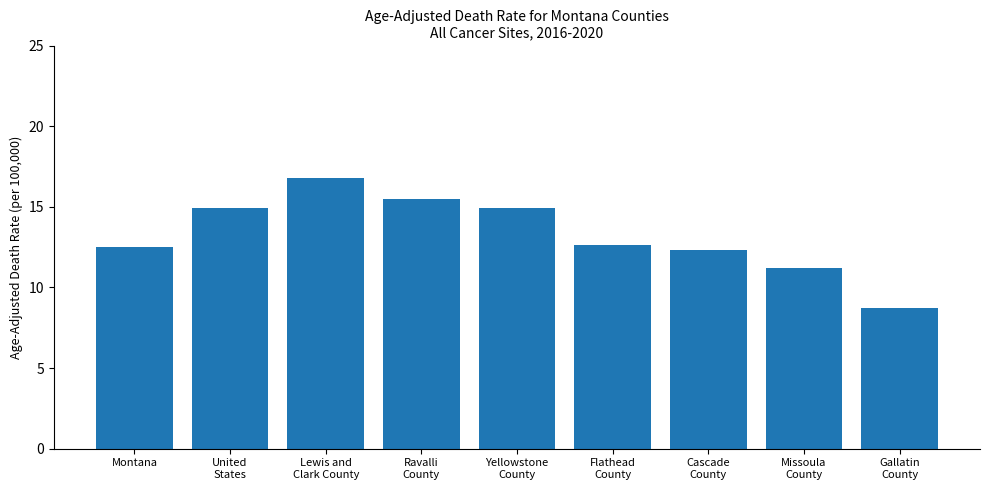

True or false: the data shows 19.1 at Montana.

False